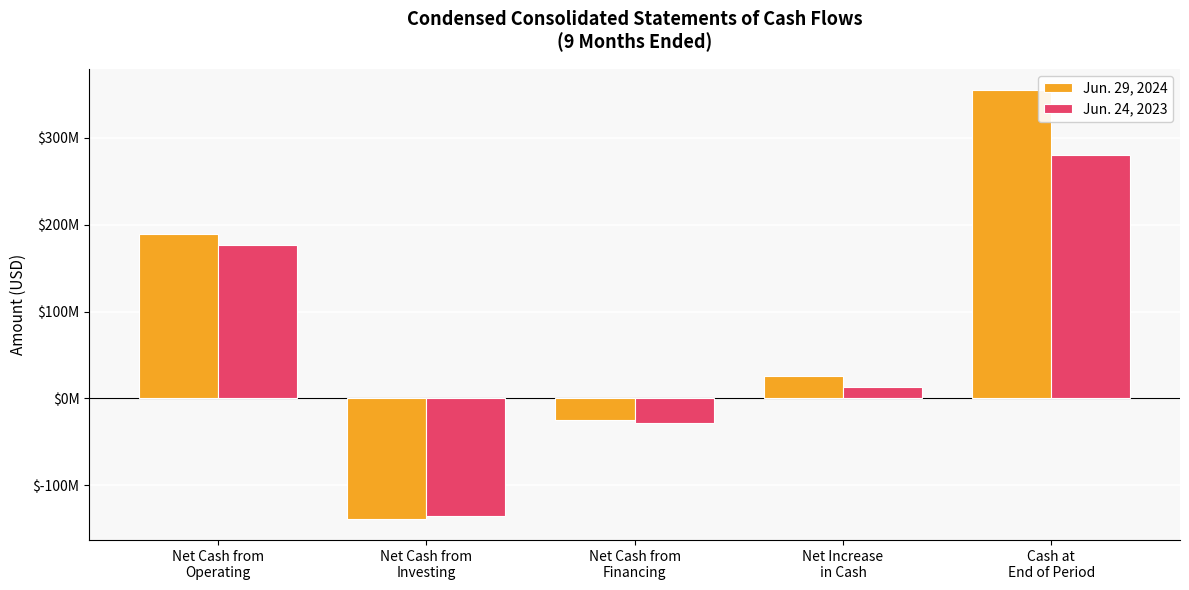

Which series has the largest total across all categories?

Jun. 29, 2024